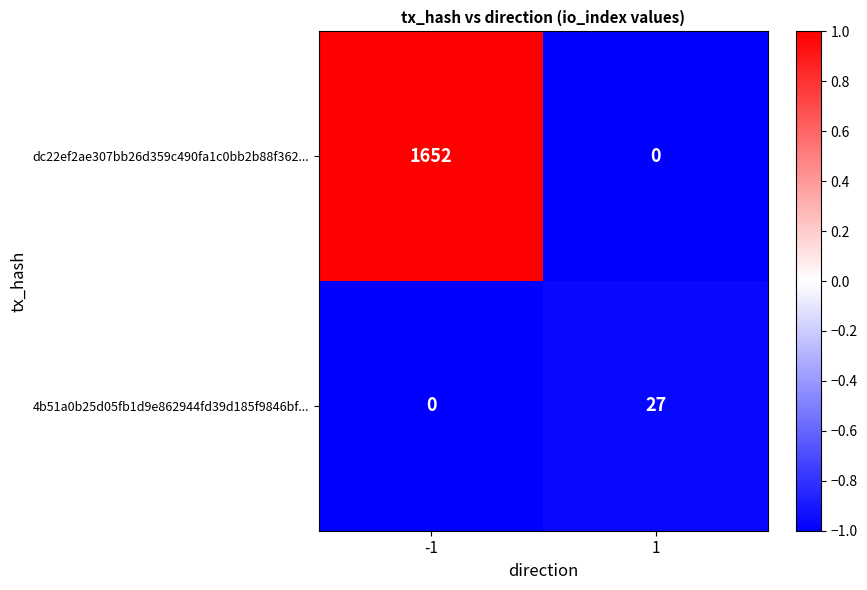

Which series has the largest total across all categories?

dc22ef2ae307bb26d359c490fa1c0bb2b88f362...